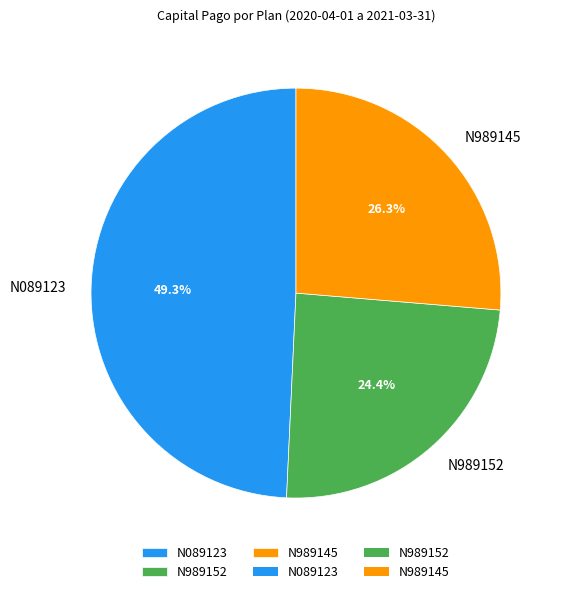

How much of the chart is everything except N989145?

73.7%